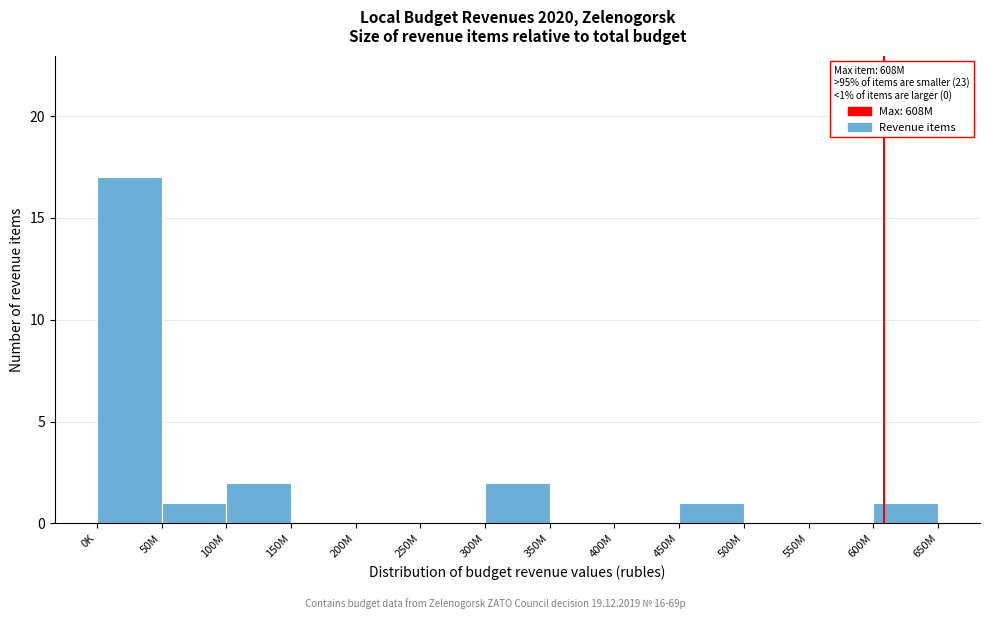

Reading left to right, what are all the values shown in this chart?

0K=17	50M=1	100M=2	150M=0	200M=0	250M=0	300M=2	350M=0	400M=0	450M=1	500M=0	550M=0	600M=1